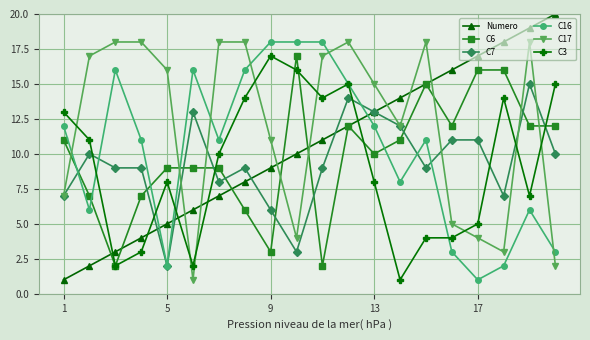

Reading left to right, transcribe all the data shown in this chart.

Numero: 1	2	3	4	5	6	7	8	9	10	11	12	13	14	15	16	17	18	19	20
C6: 11	7	2	7	9	9	9	6	3	17	2	12	10	11	15	12	16	16	12	12
C7: 7	10	9	9	2	13	8	9	6	3	9	14	13	12	9	11	11	7	15	10
C16: 12	6	16	11	2	16	11	16	18	18	18	15	12	8	11	3	1	2	6	3
C17: 7	17	18	18	16	1	18	18	11	4	17	18	15	12	18	5	4	3	18	2
C3: 13	11	2	3	8	2	10	14	17	16	14	15	8	1	4	4	5	14	7	15